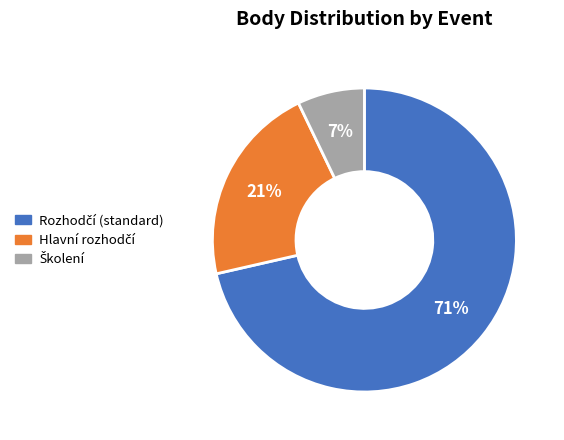

To the nearest percent, what is the average slice percentage?

33%